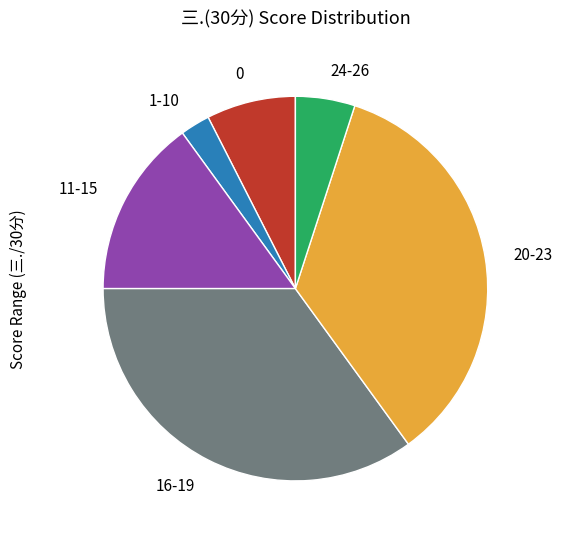

Count the number of slices in the pie.

6